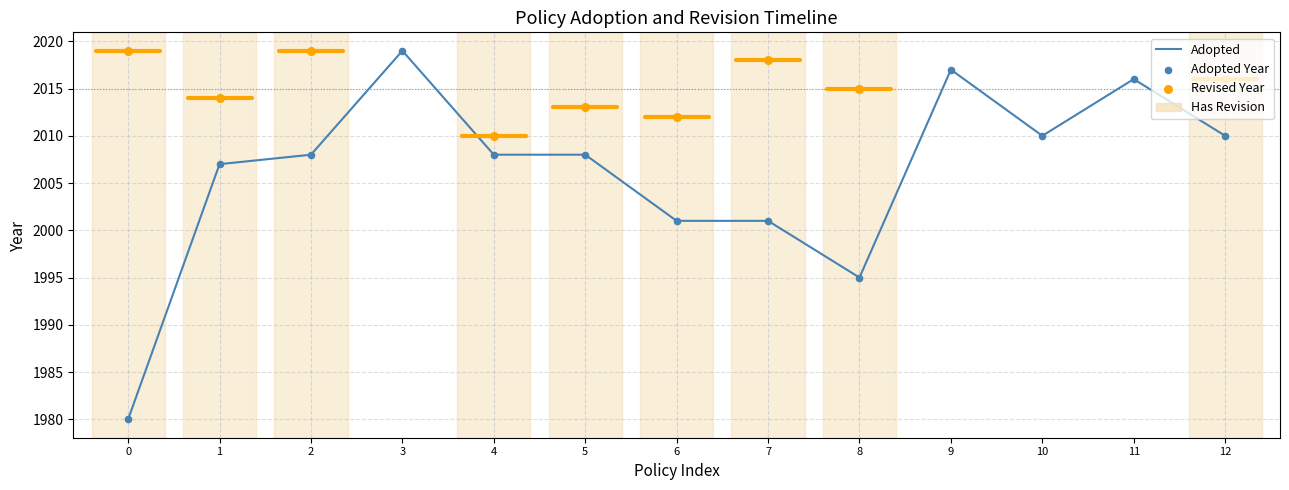

Approximately how many times larger is the value at 2 compared to 7?

1.0